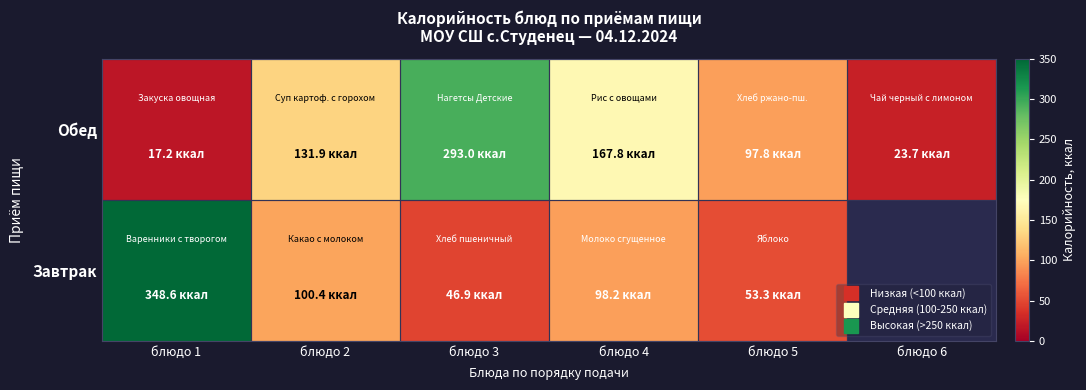

At which label does Обед reach its peak?

блюдо 3